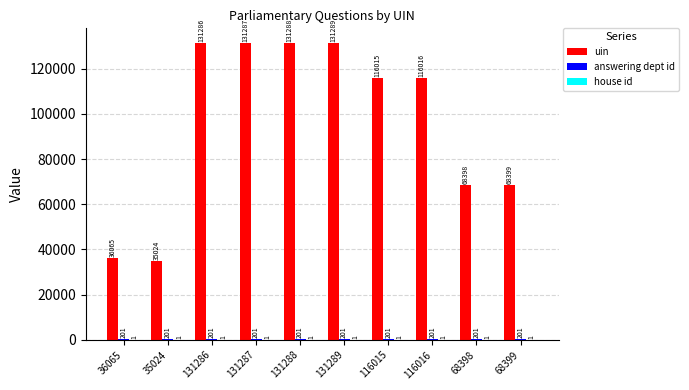

What is the greatest value displayed?

131289